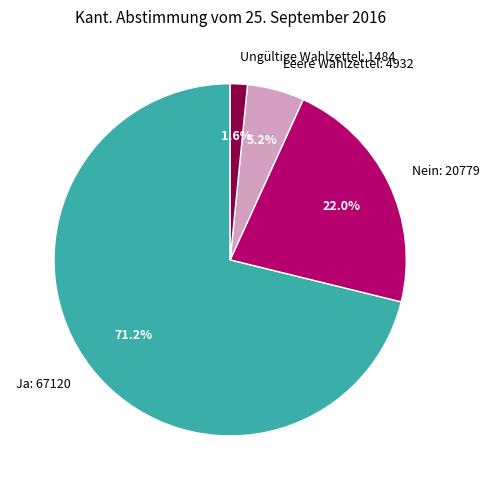

The Nein slice represents 22% of the pie. True or false?

True